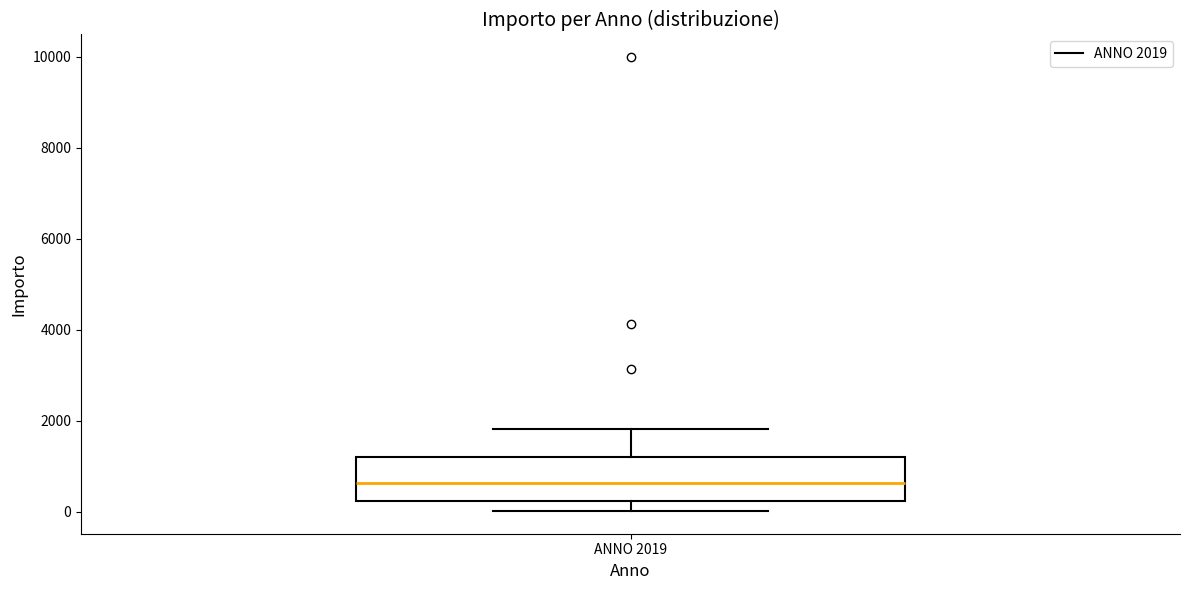

Where is the lower edge of the box for ANNO 2019 on the y-axis? The values are not printed on the chart, so give them approximately, as read against the axis.

200